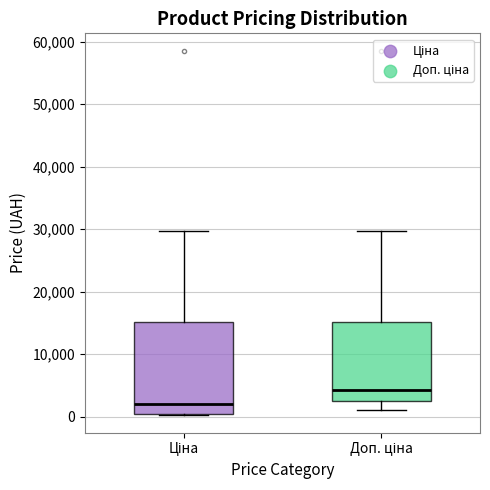

Where is the lower edge of the box for Доп. ціна on the y-axis? The values are not printed on the chart, so give them approximately, as read against the axis.

2000